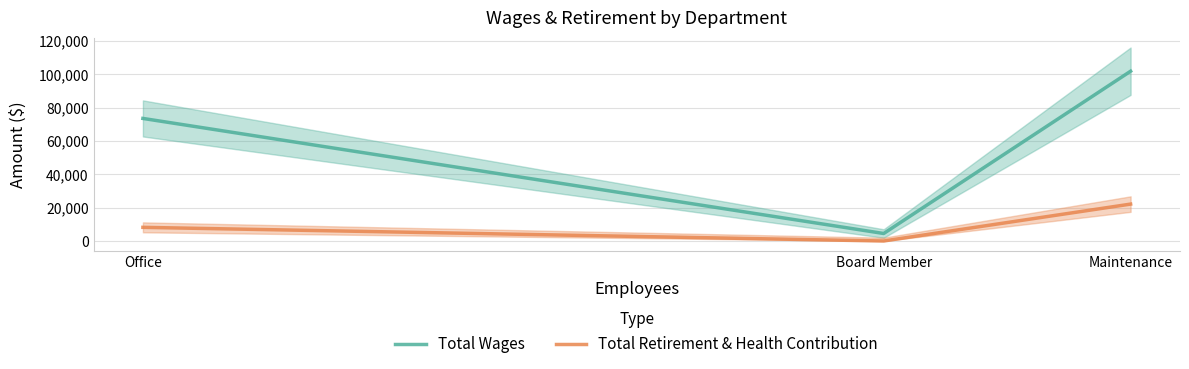

How many categories are shown in the chart?

3